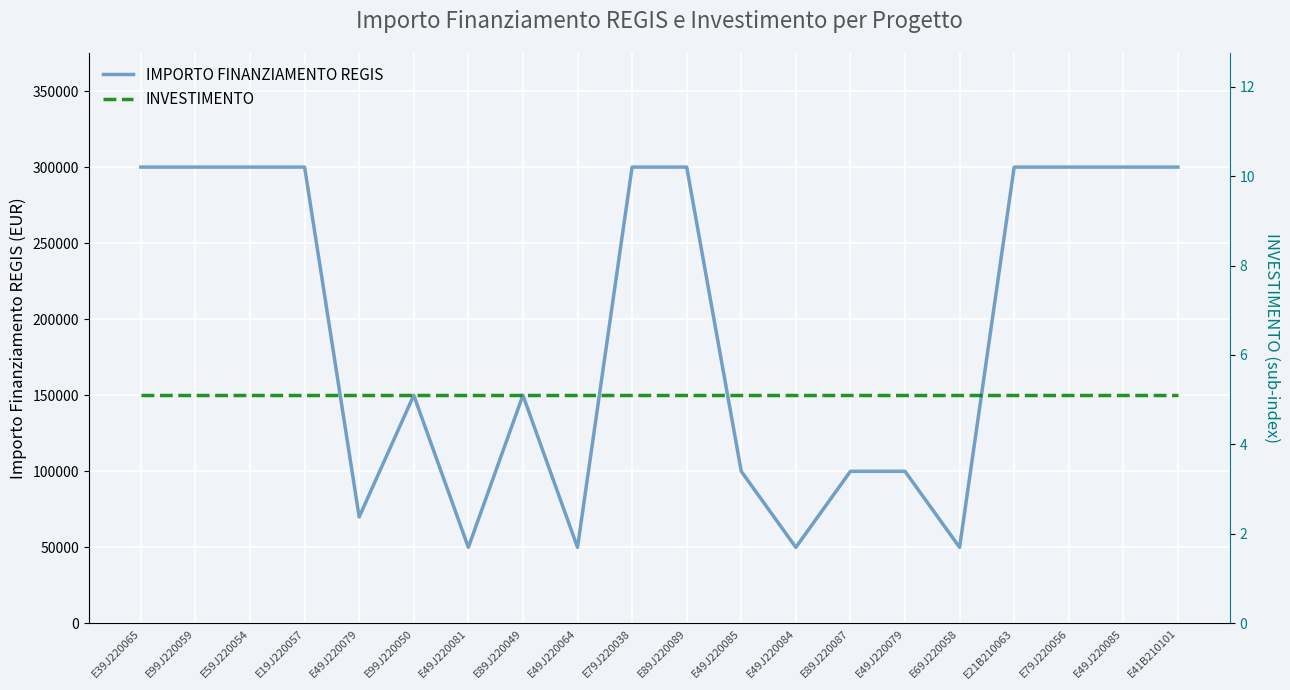

What is the sum of all INVESTIMENTO values?

102.0